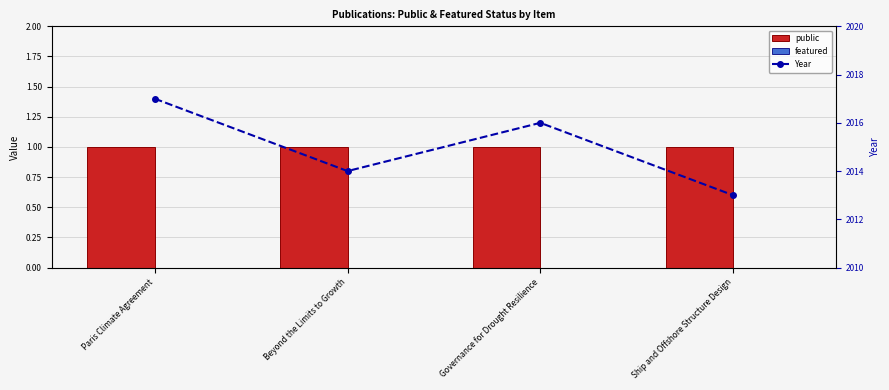

What is the label of the 4th bar from the right?

Paris Climate Agreement